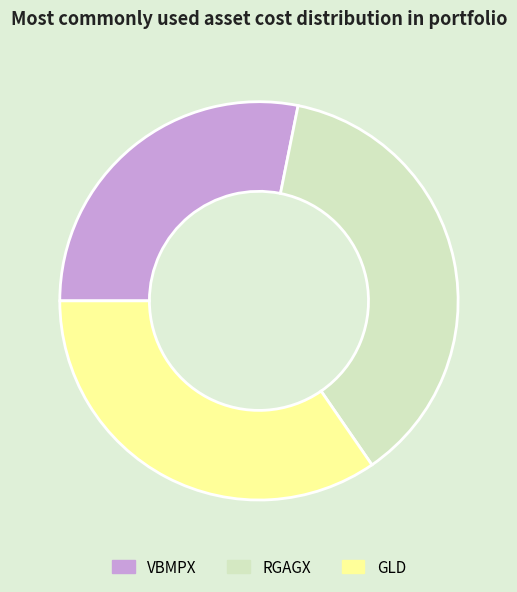

Which slice is the smallest?

VBMPX